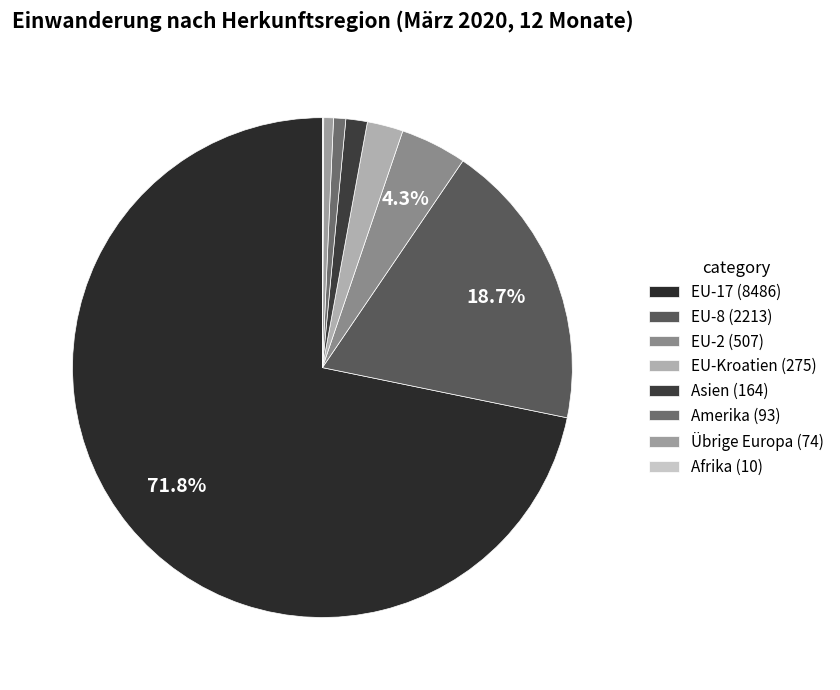

What is the largest slice in the pie chart?

EU-17